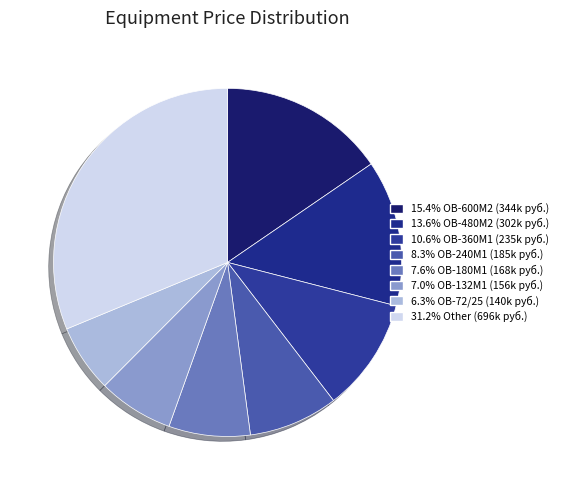

How many segments does this pie chart have?

8